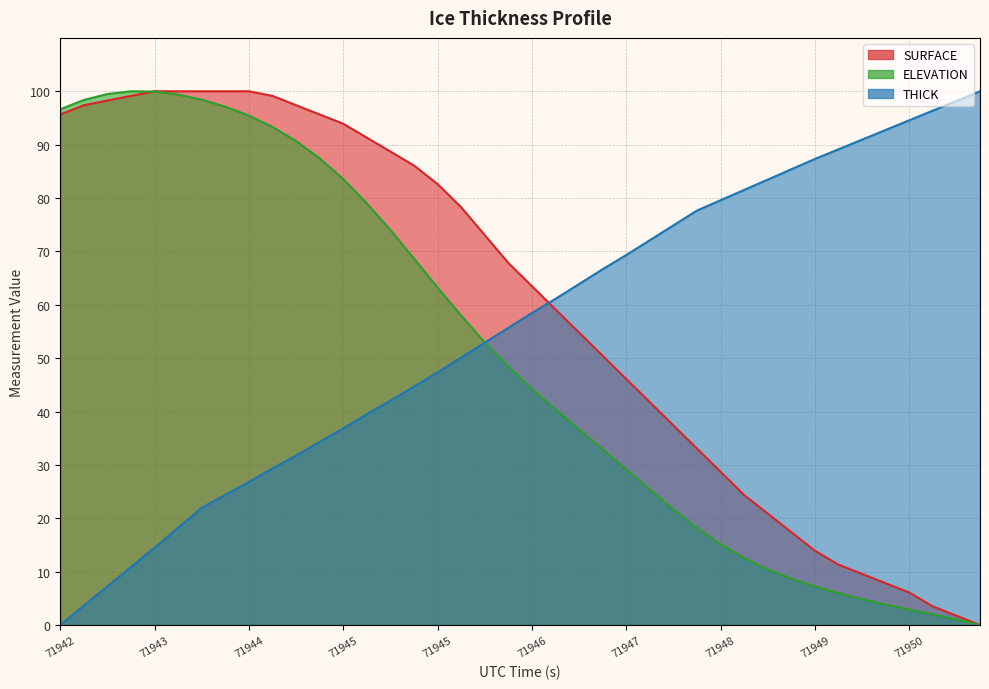

How many lines are shown in the chart?

3